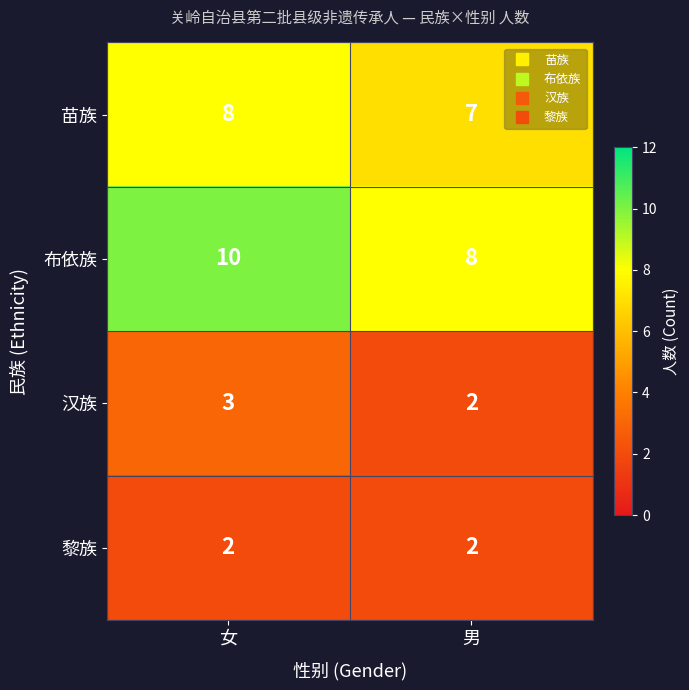

What is the difference between the highest and lowest values at 男?

6